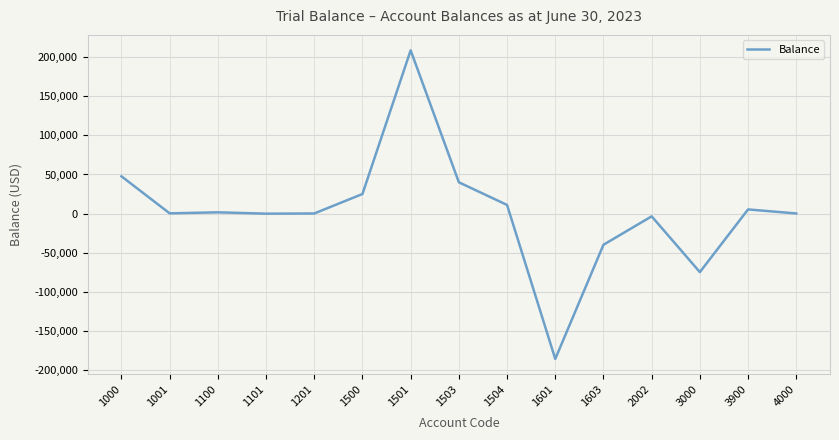

Which has a higher value, 1201 or 1500?

1500